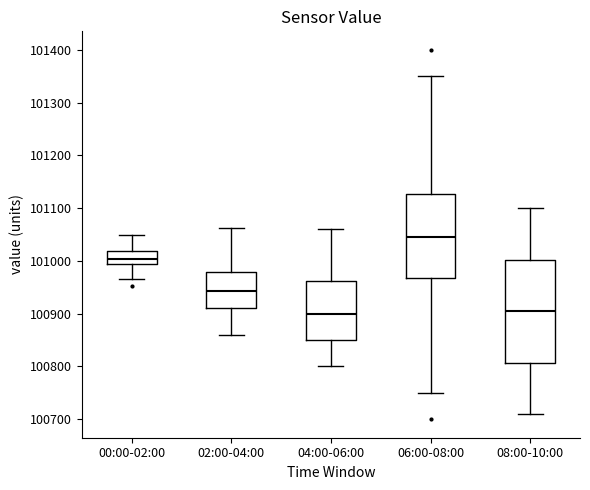

Where does the lower whisker of the box for 02:00-04:00 end on the y-axis? The values are not printed on the chart, so give them approximately, as read against the axis.

100860